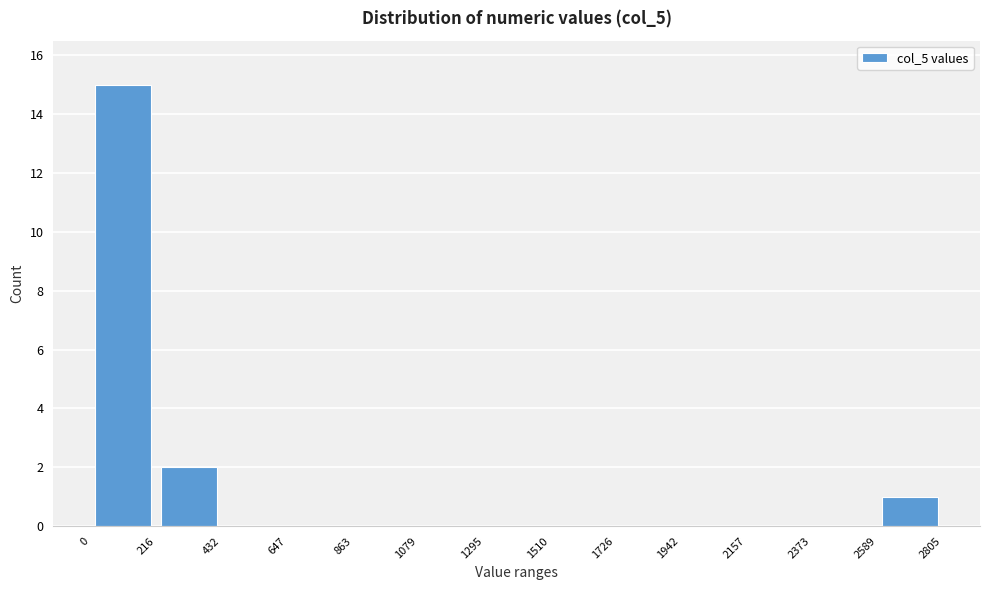

Over which range of the x-axis is the bar tallest?

0 to 216